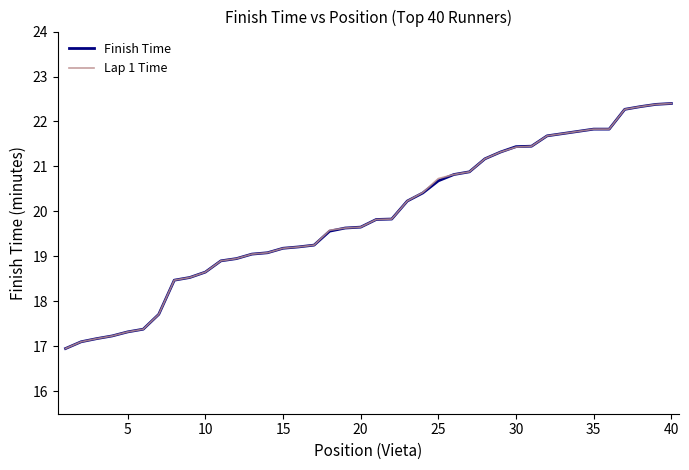

What is the greatest value displayed?

22.4